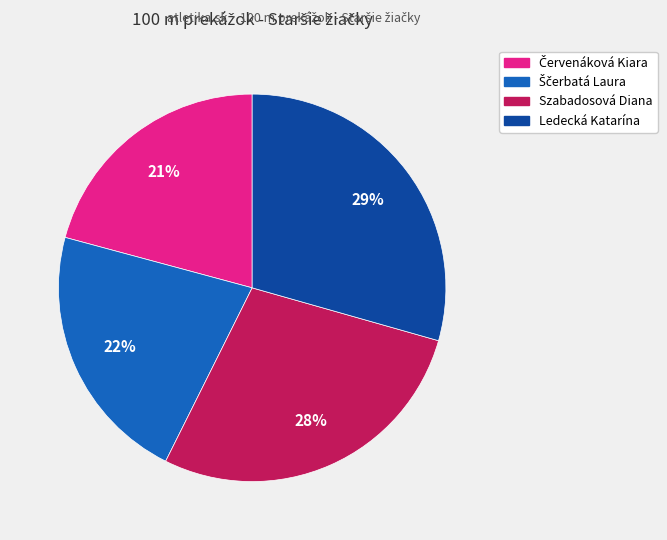

Count the number of slices in the pie.

4